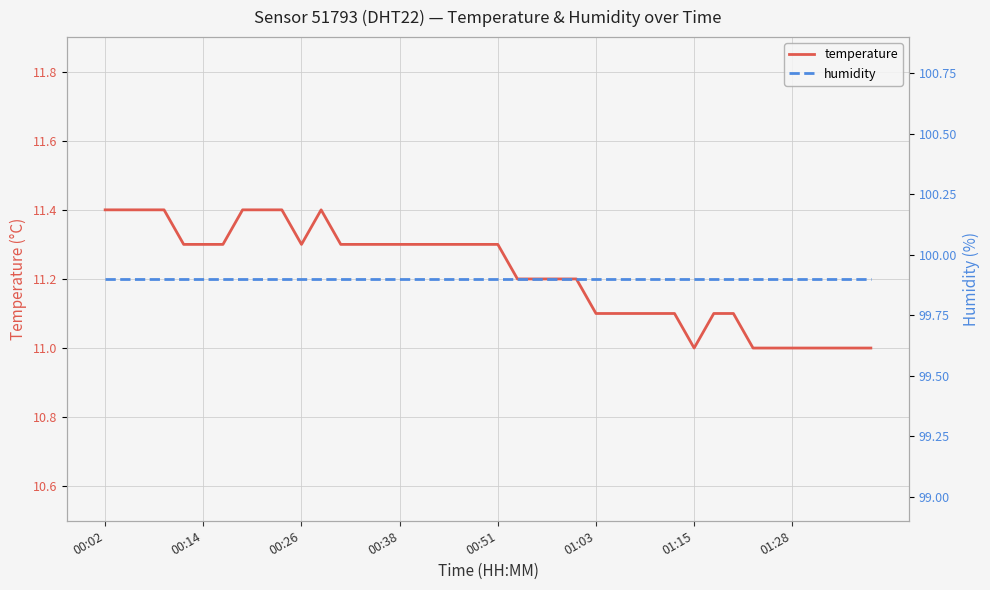

Is it true that temperature equals 18.9 at 00:51?

False